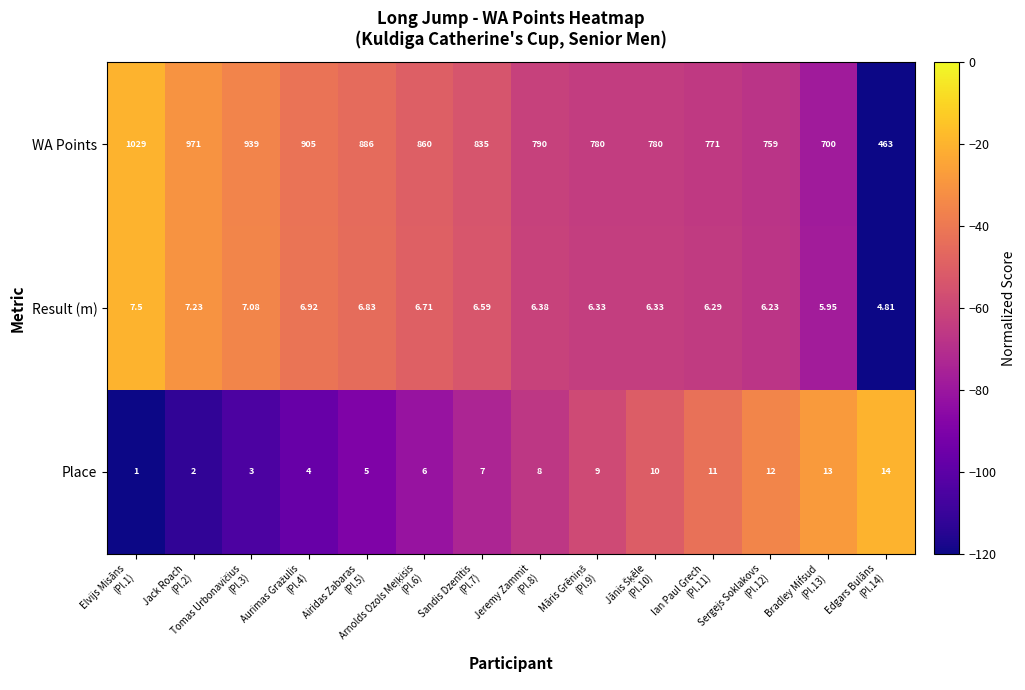

Which category has the lowest value across all series?

Elvijs Misāns
(Pl.1)